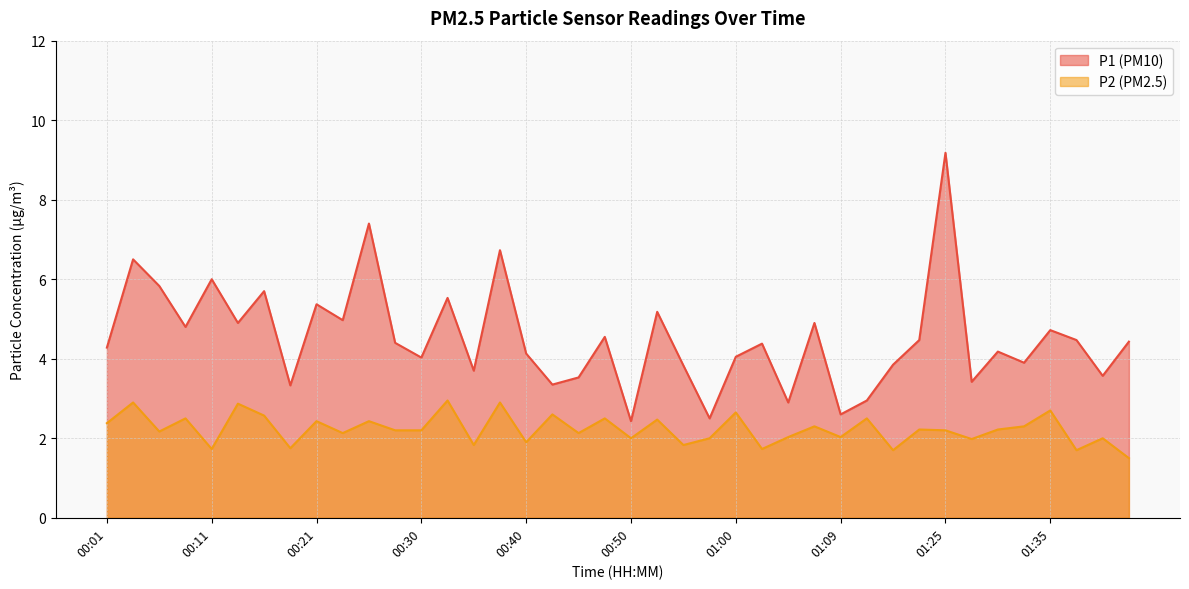

What is the total value across all series at 00:52?

7.7